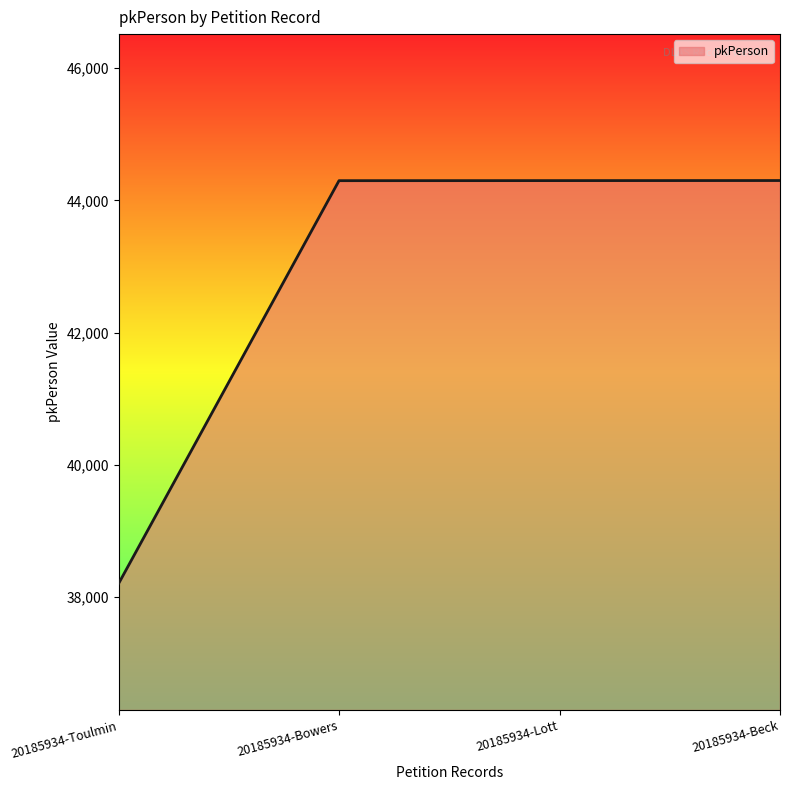

What is the maximum value shown in the chart?

44301